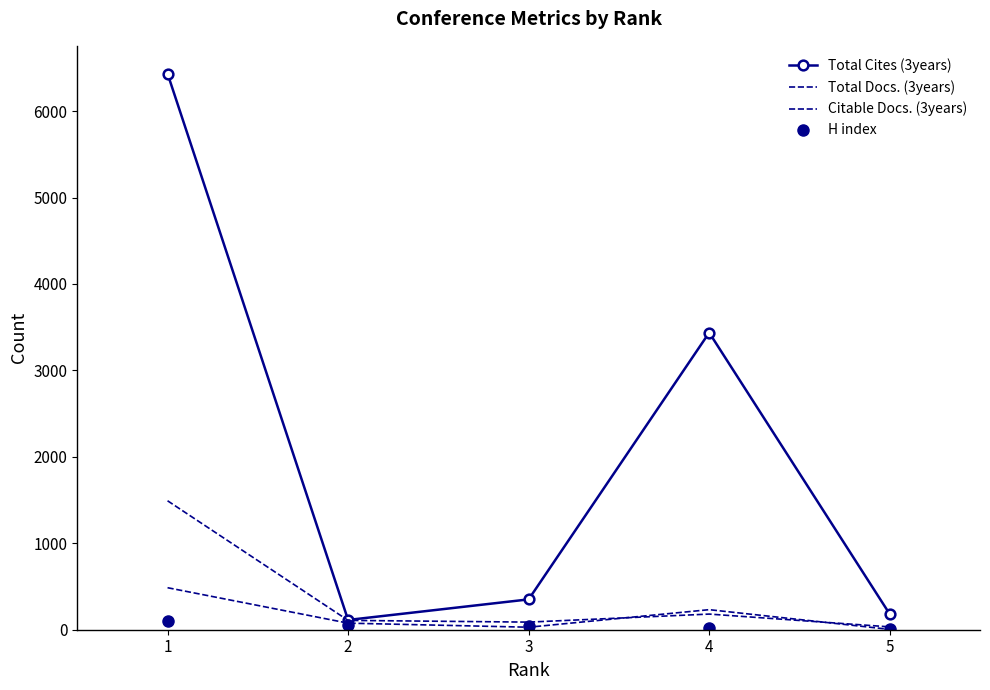

At how many categories does at least one series exceed 2548?

2